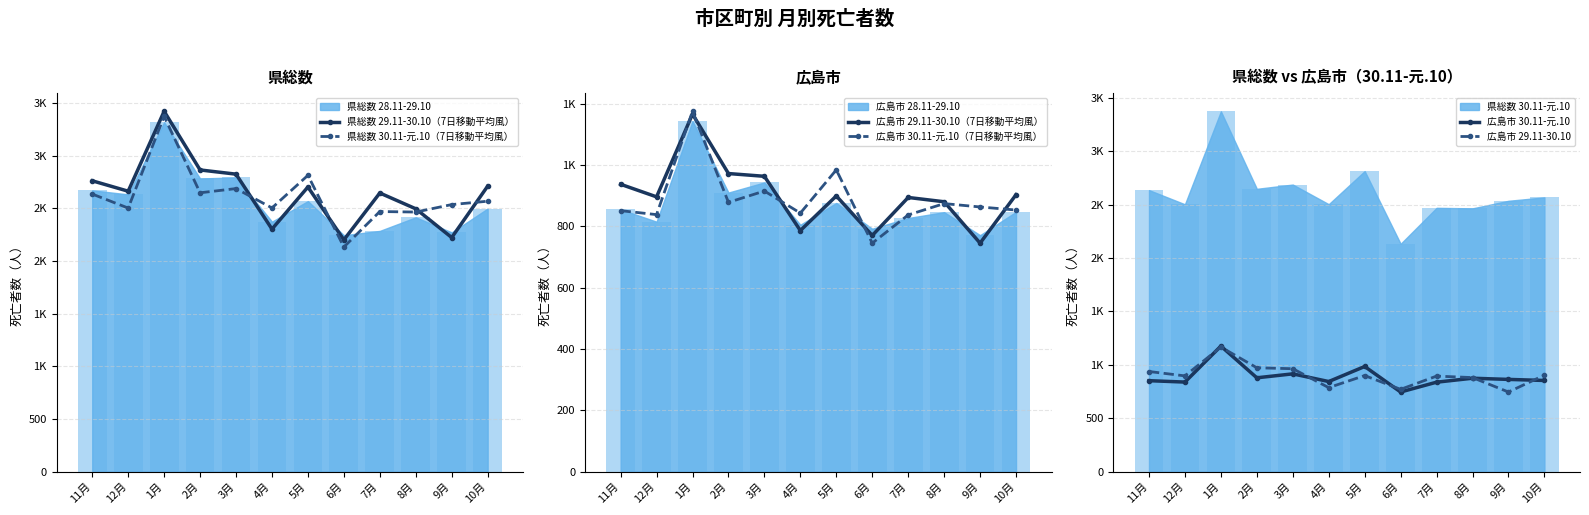

What is the greatest value displayed?

3422